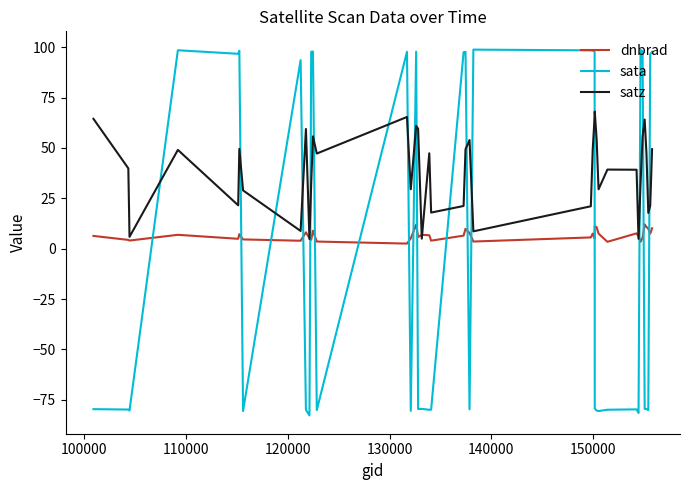

How many times do dnbrad and sata cross each other?

17